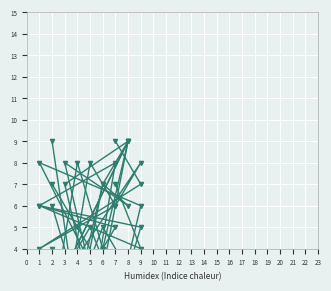

The col_4 series shows 2 at 5. True or false?

False